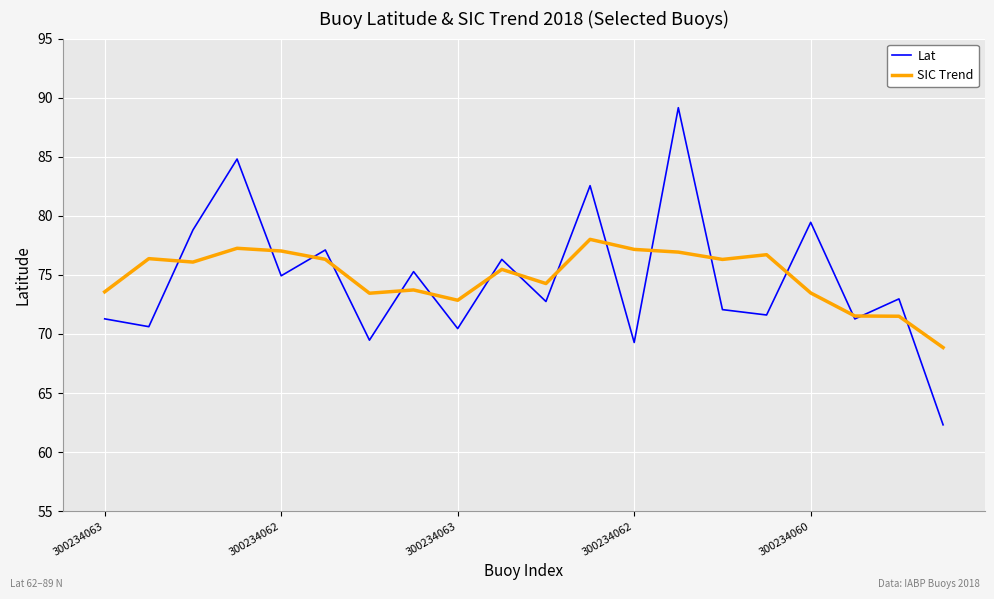

What are all the series names shown in the legend?

Lat, SIC Trend